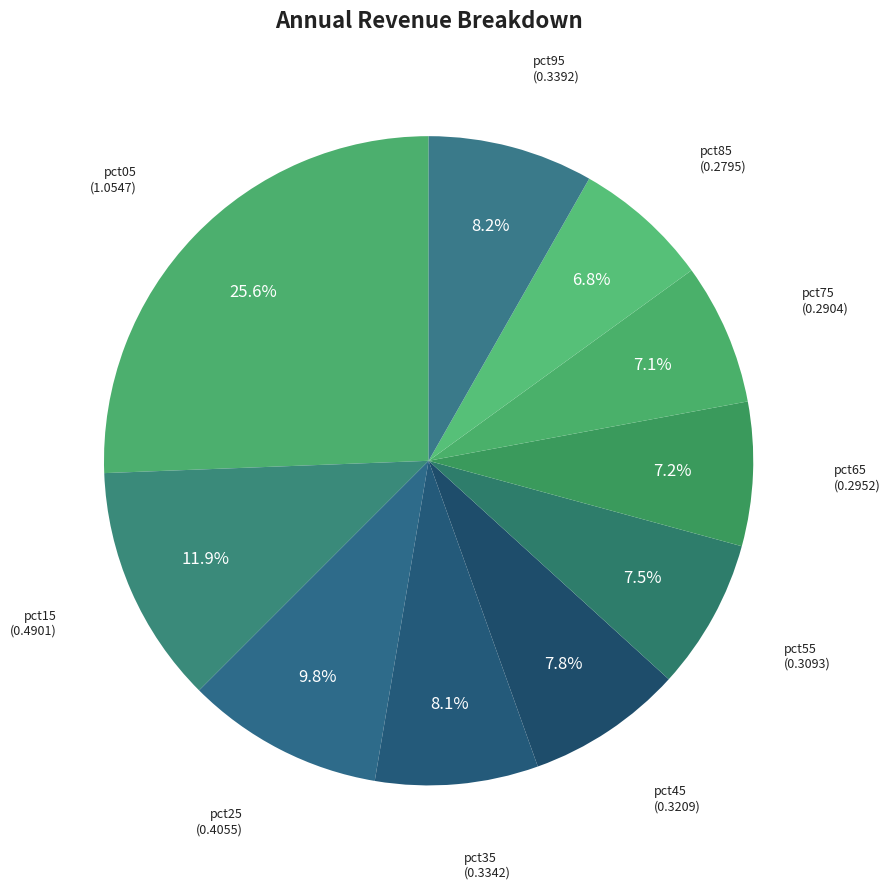

To the nearest percent, what percentage of the pie is pct45?

8%